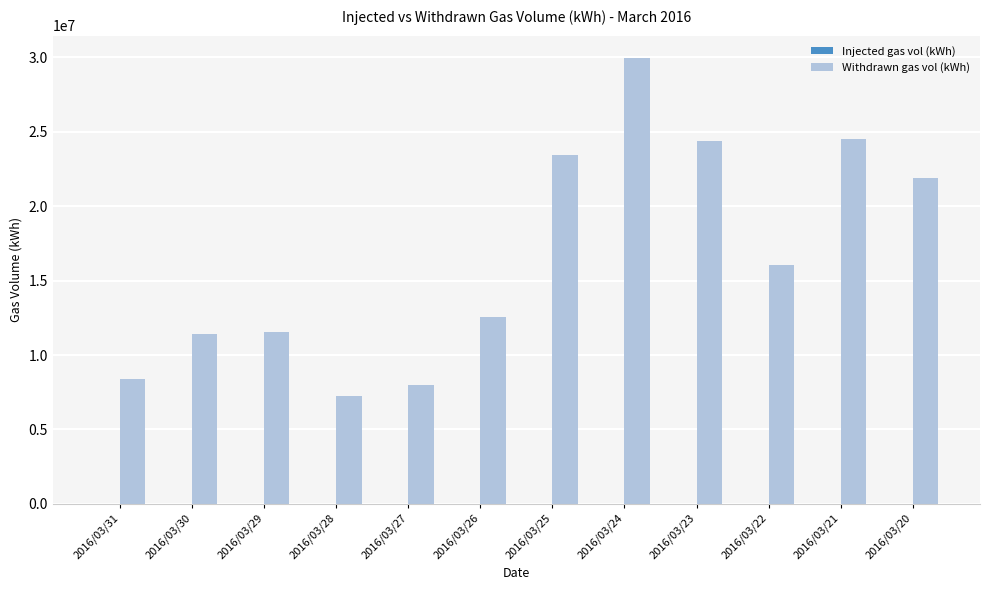

At which category does the chart reach its peak across all series?

2016/03/24